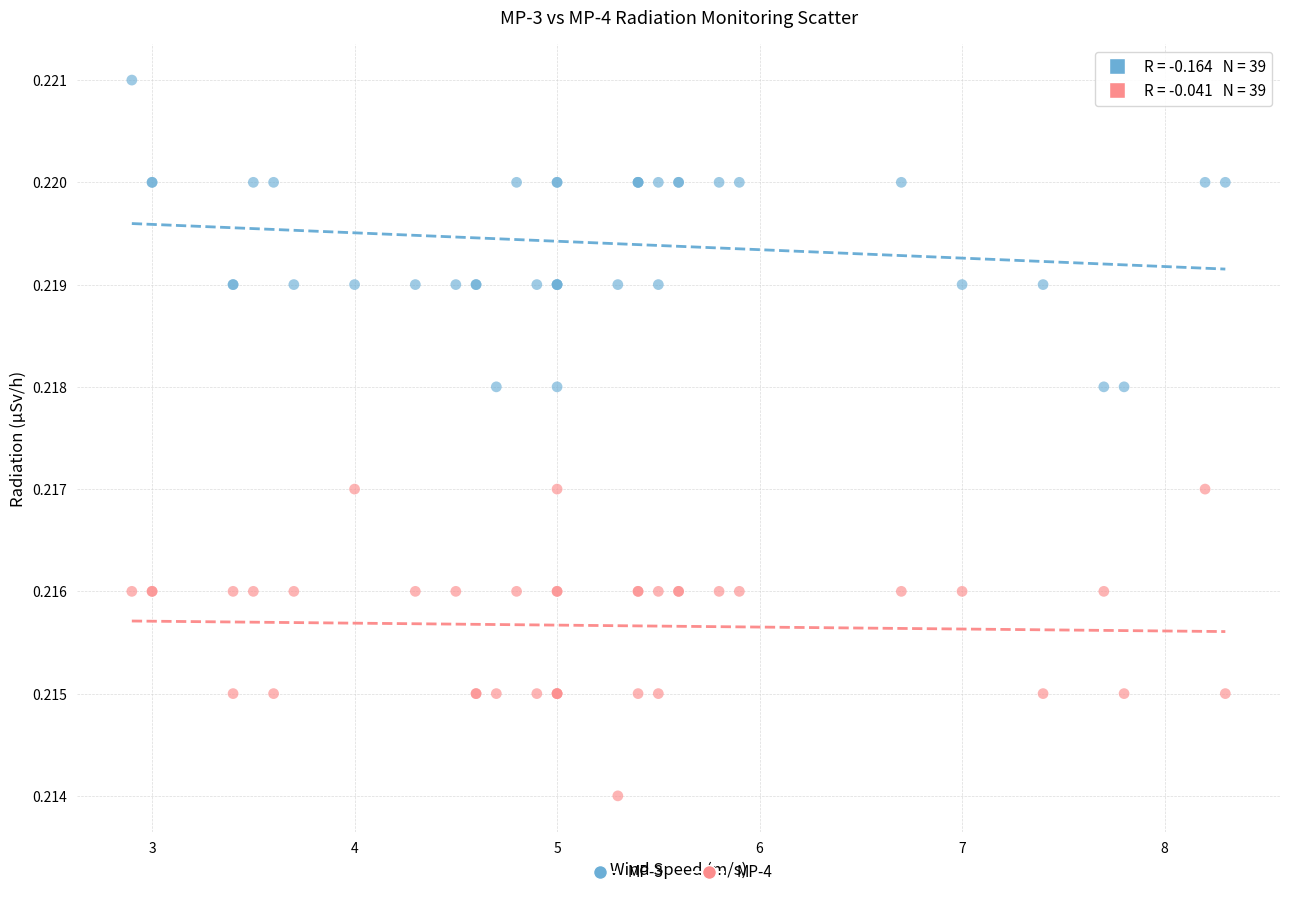

What is the X range (max minus min) for the scatter plot?

5.4